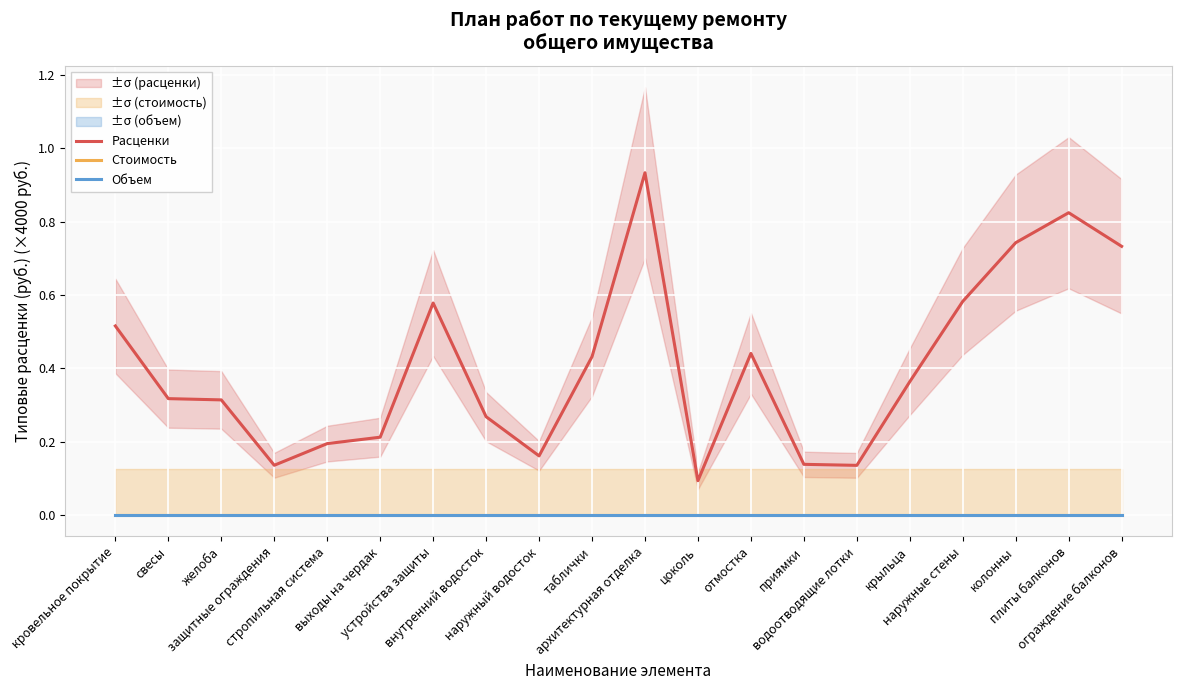

List the series in order of their peak value, lowest first.

Стоимость, Объем, Расценки